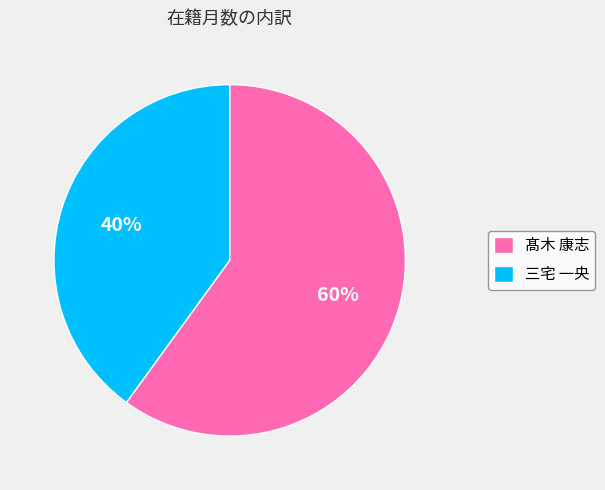

Which slice is the largest?

髙木 康志